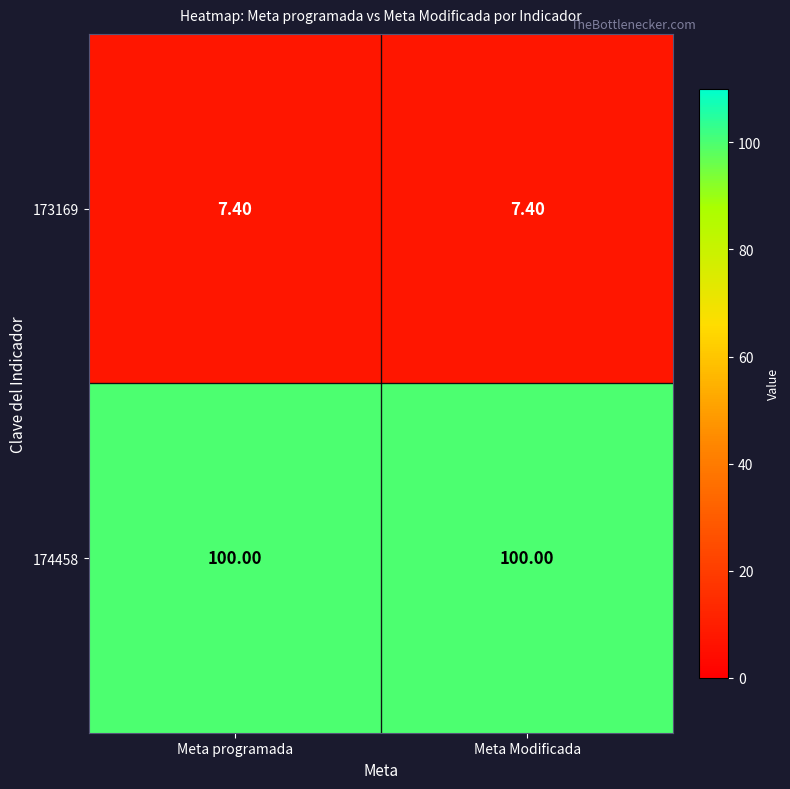

Is the value of 173169 at Meta Modificada greater than the value of 174458 at Meta programada?

No